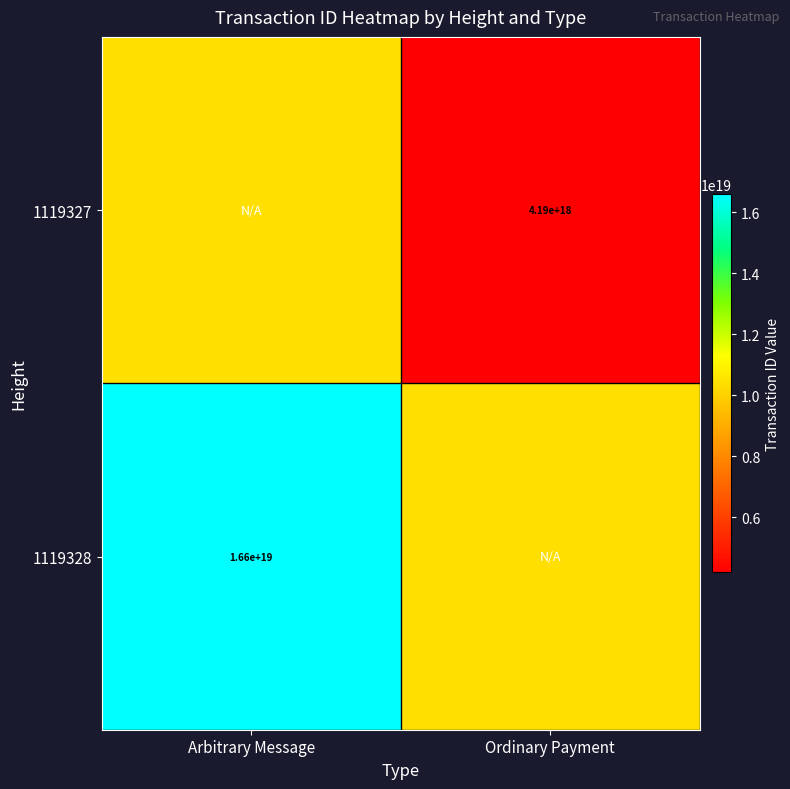

The value of 1119328 at Arbitrary Message is 5133668609754217472. True or false?

False